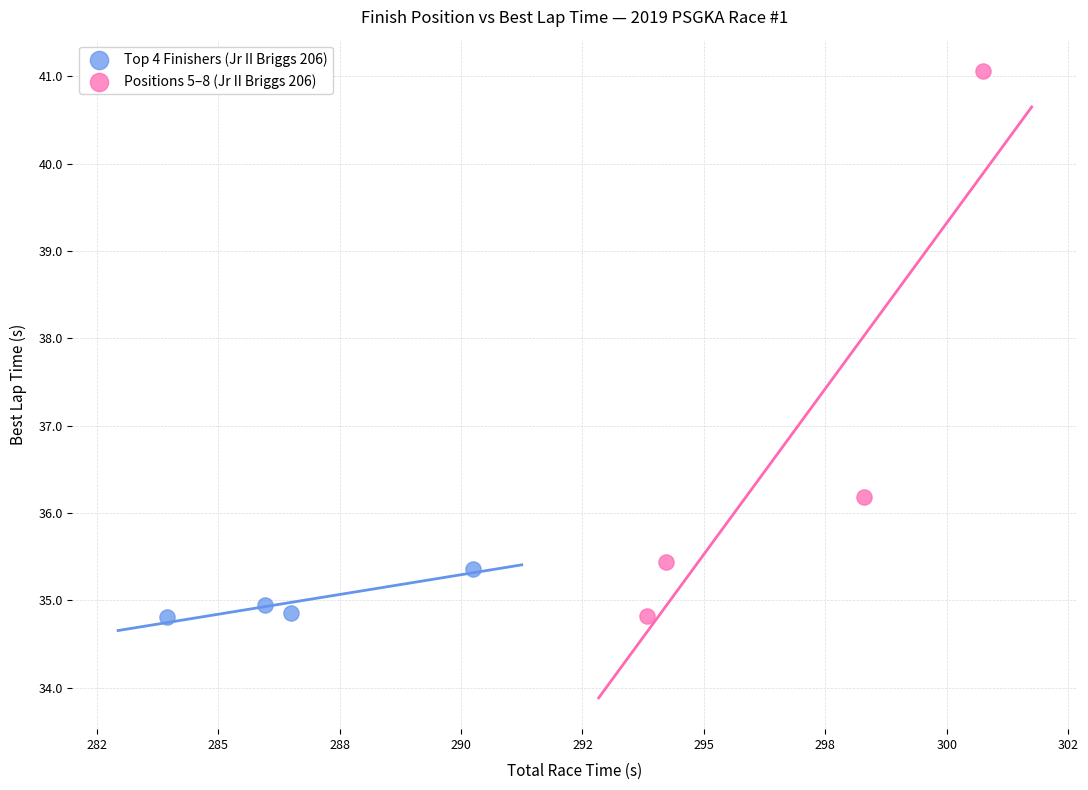

Which series has the widest spread of Y values?

Positions 5–8 (Jr II Briggs 206)